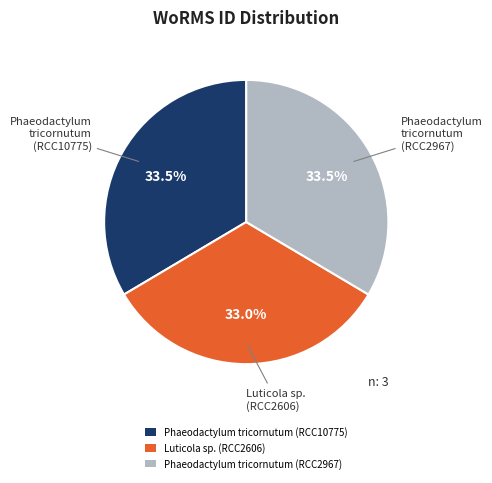

Combined, what portion of the pie is Phaeodactylum tricornutum (RCC10775) and Phaeodactylum tricornutum (RCC2967)?

67.0%